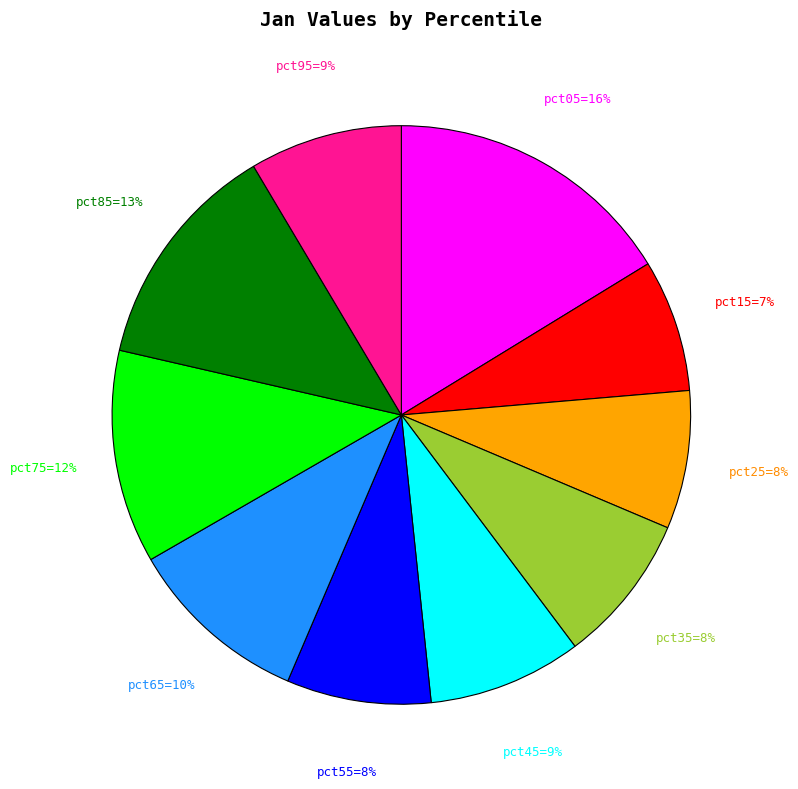

To the nearest percent, what is the average slice percentage?

10%